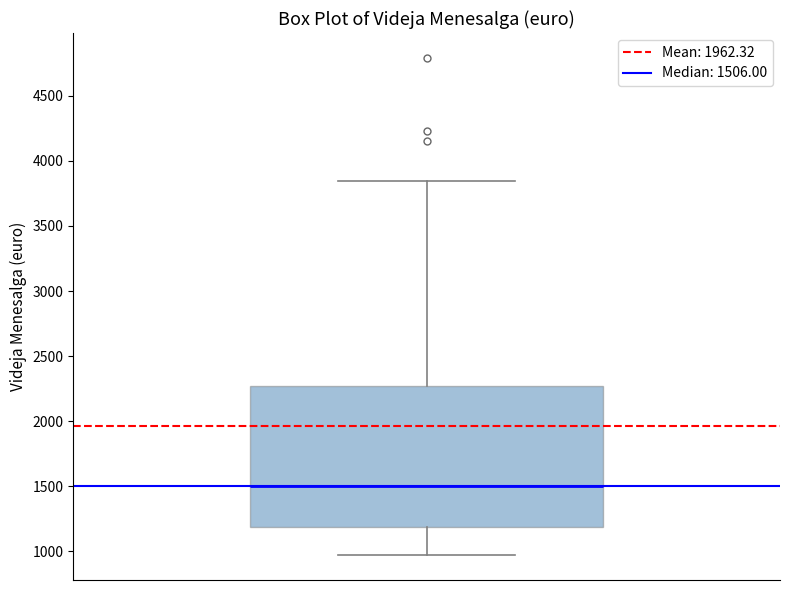

Where is the lower edge of the box on the y-axis? The values are not printed on the chart, so give them approximately, as read against the axis.

1200